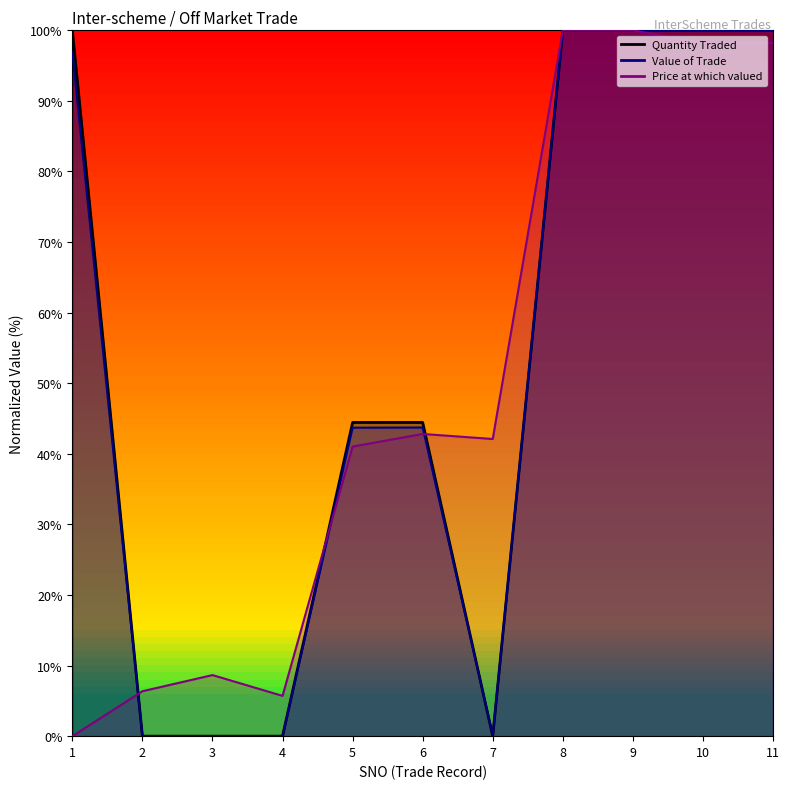

How many intersections are there between Quantity Traded and Price at which valued?

3